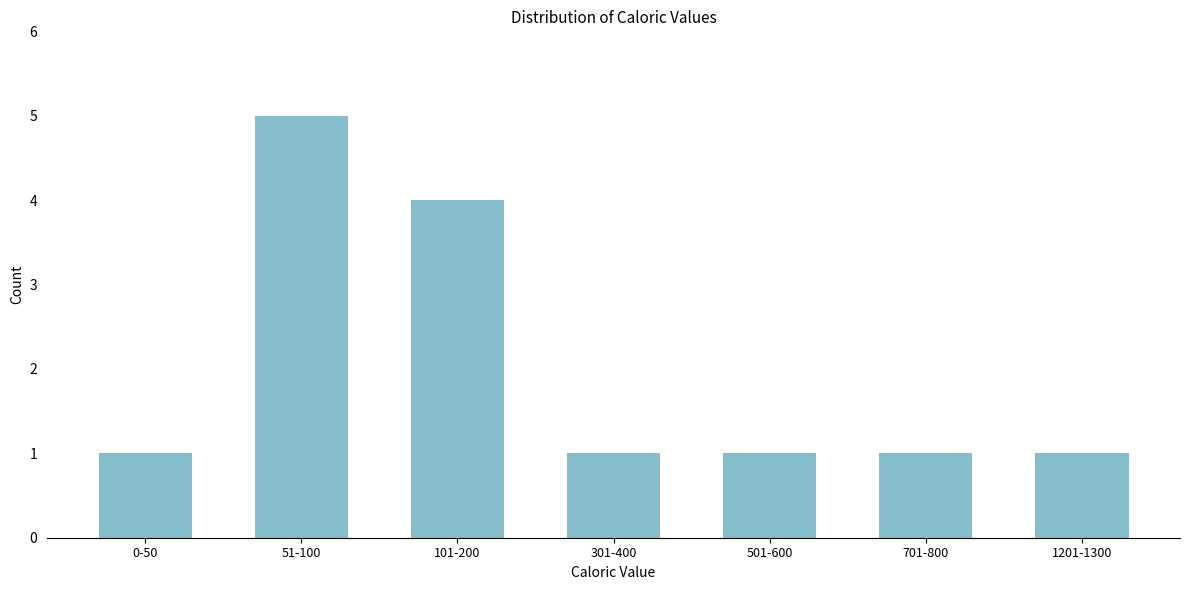

Reading left to right, transcribe all the data shown in this chart.

1	5	4	1	1	1	1